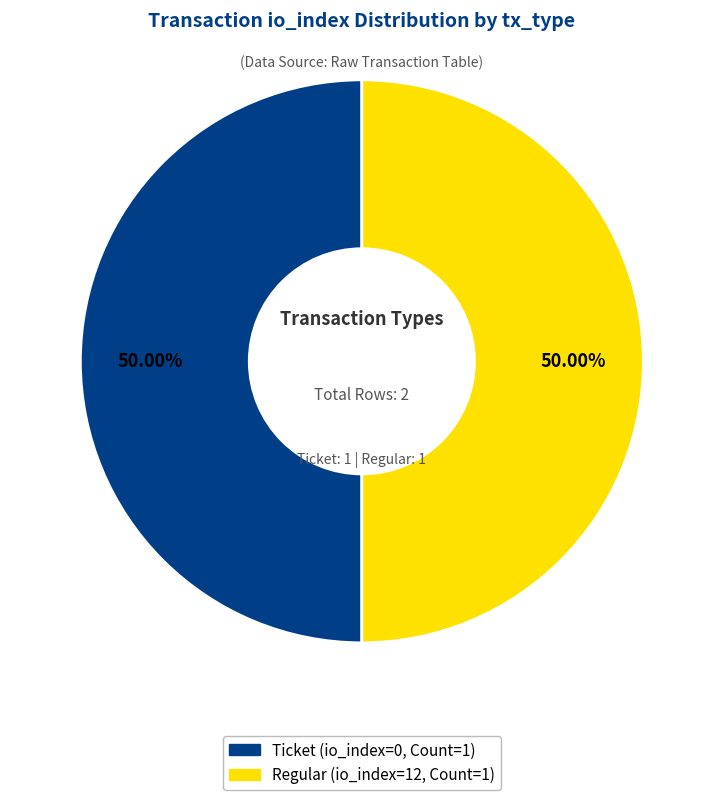

What is the largest slice in the pie chart?

Regular (io_index=12)